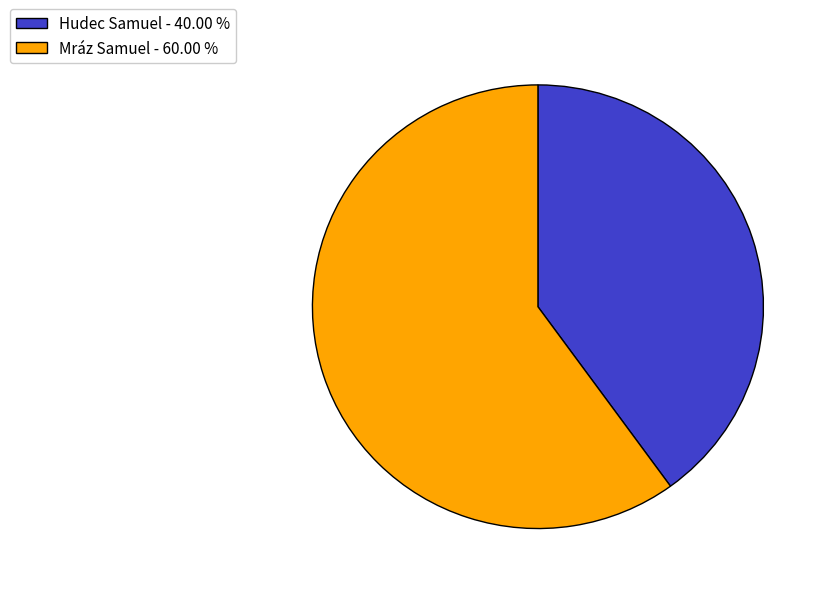

The Hudec Samuel slice represents 26% of the pie. True or false?

False